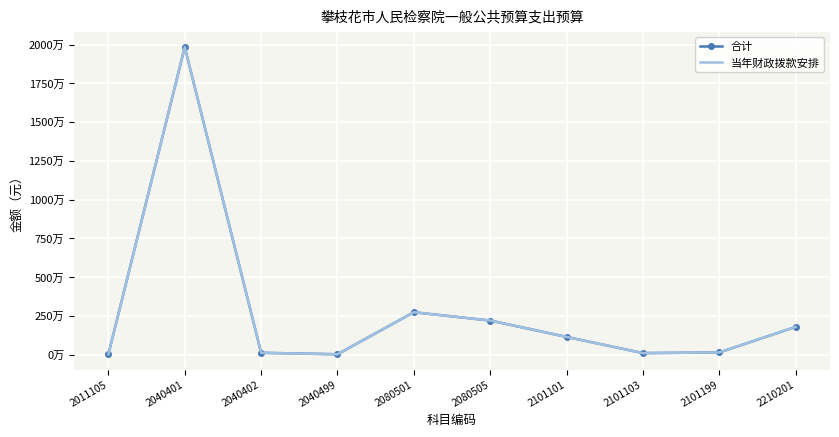

How many values in the 当年财政拨款安排 series exceed 1150132?

5